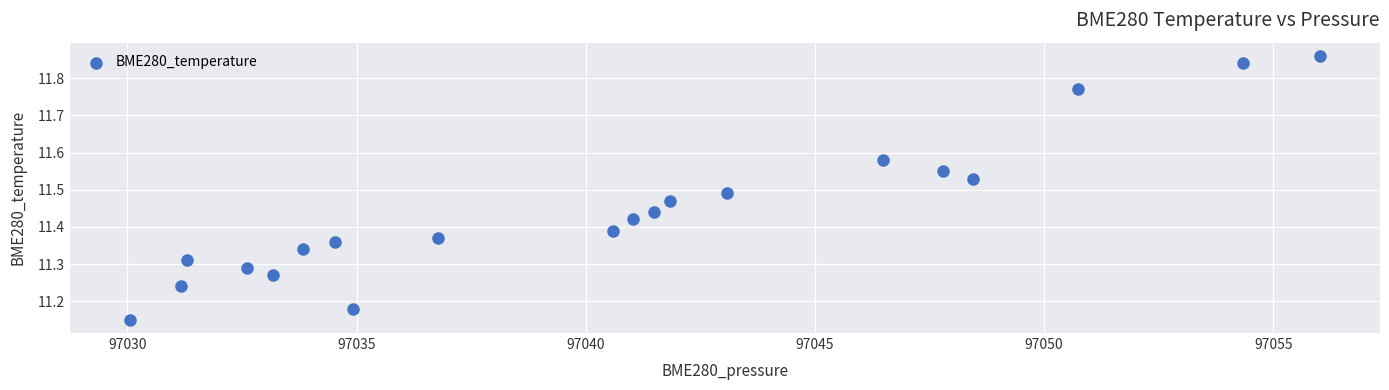

What is the range of Y values (max minus min)?

0.7